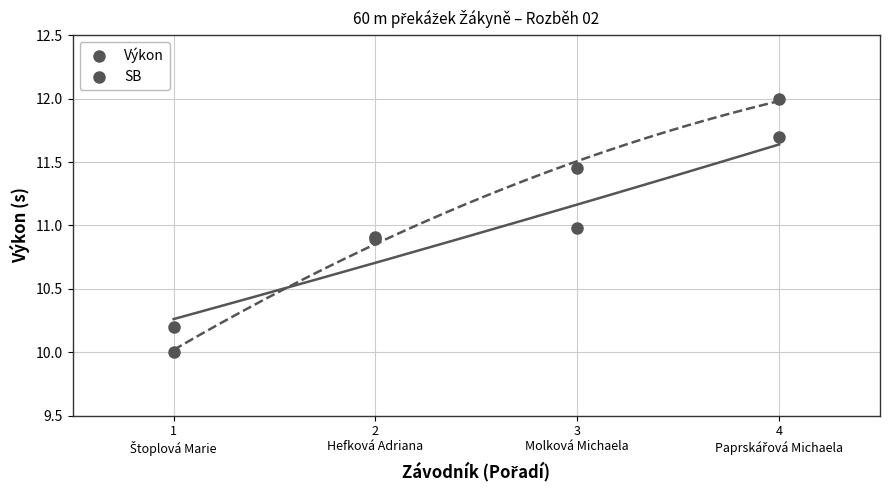

What are all the series names shown in the legend?

Výkon, SB